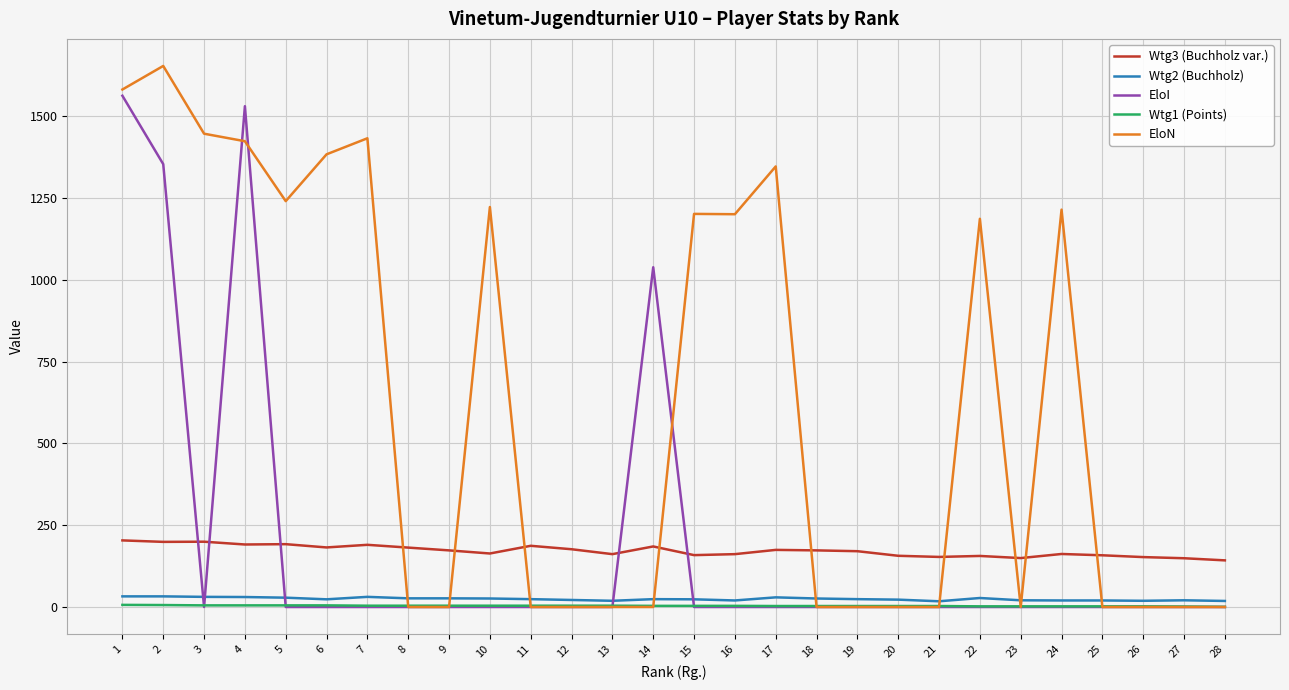

Which series has the largest range (max minus min)?

EloN